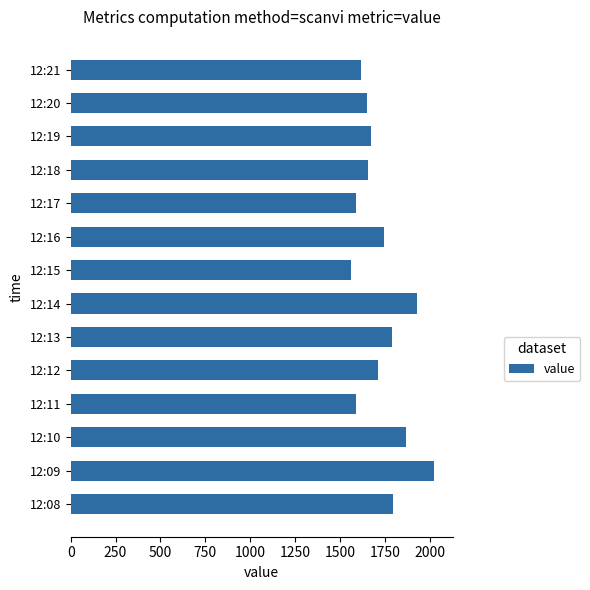

What is the difference between the maximum and minimum values?

466